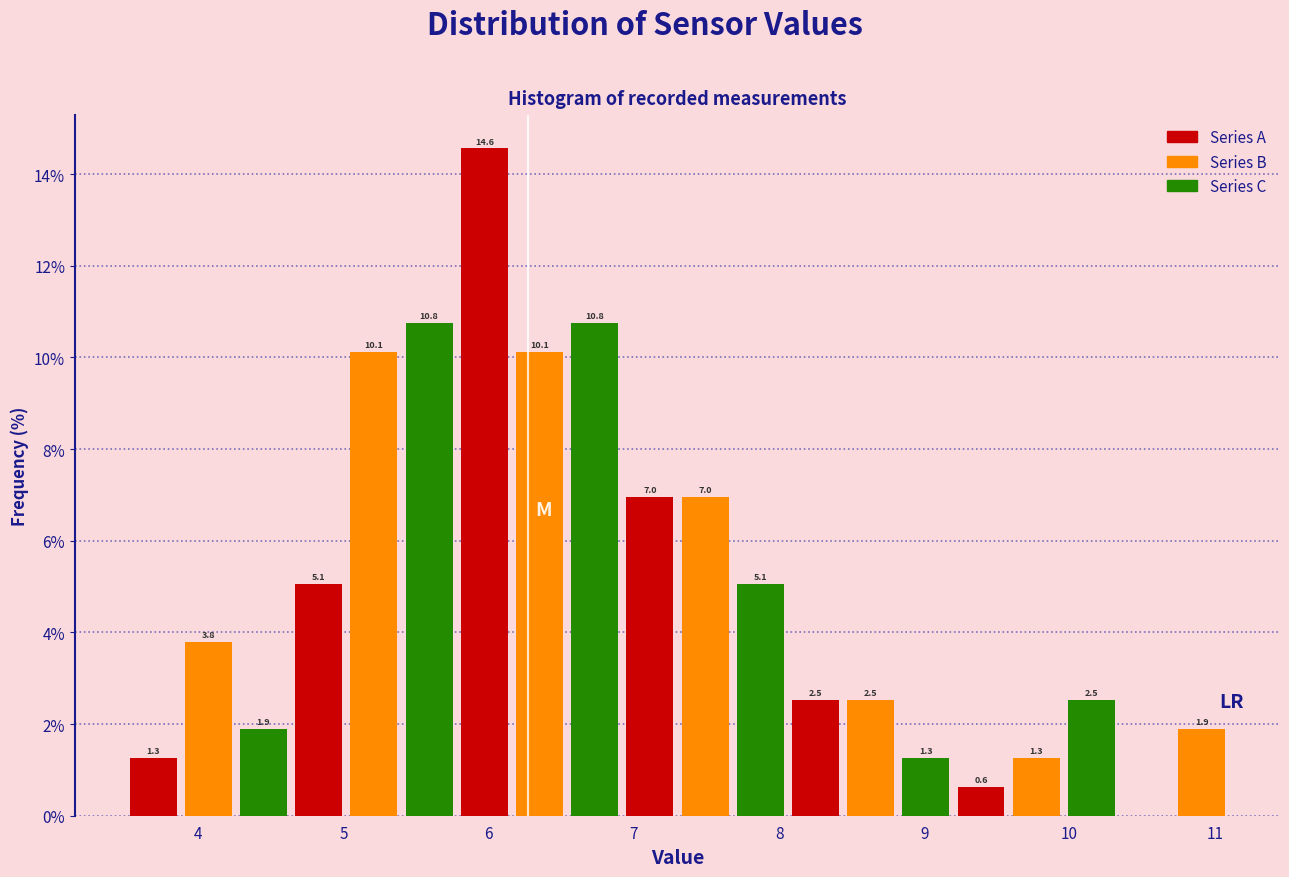

Around what value on the x-axis is the tallest bar? Give the approximate position of its centre, as read against the axis.

6.0